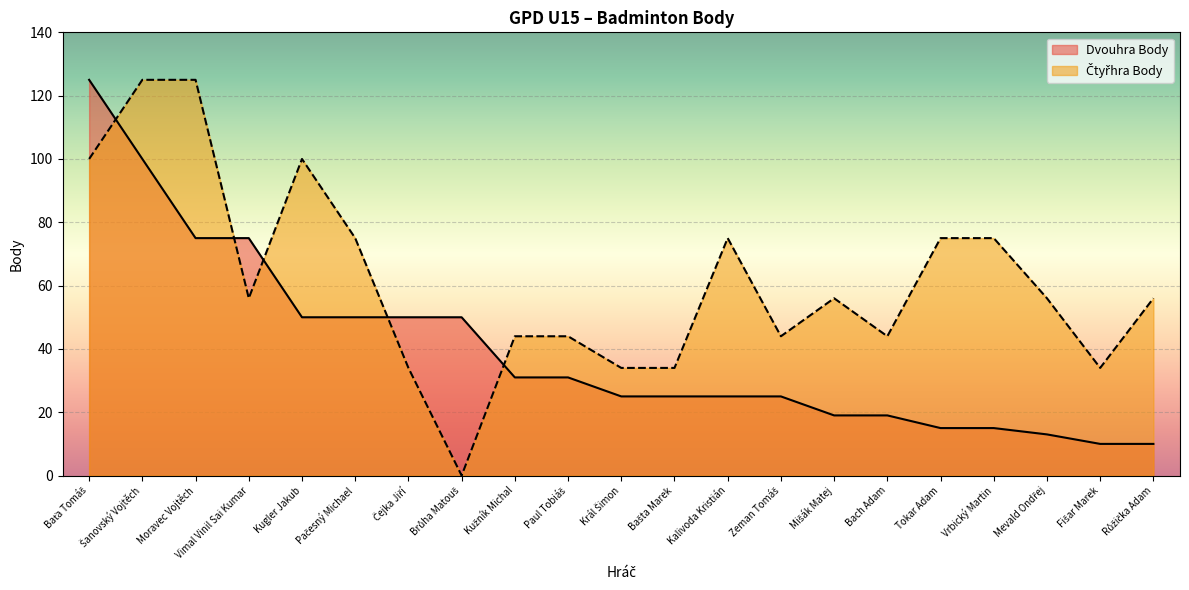

Which series has the largest total across all categories?

Čtyřhra Body